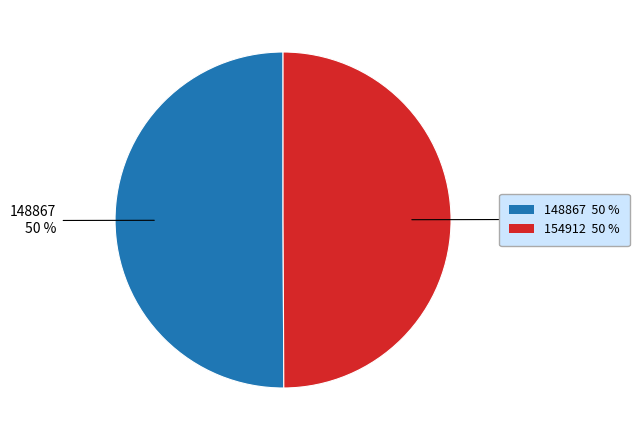

To the nearest percent, what percentage of the pie is 154912?

50%